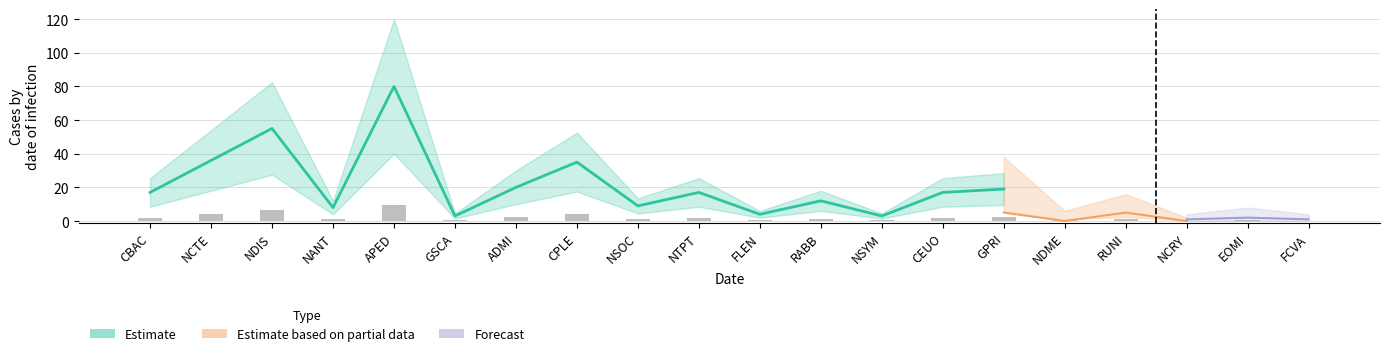

How many distinct data groups are displayed?

3